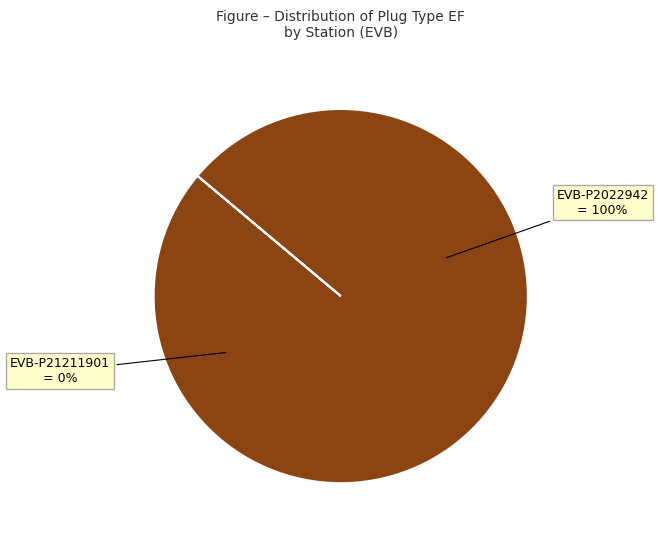

The EVB-P21211901 slice represents 0% of the pie. True or false?

True